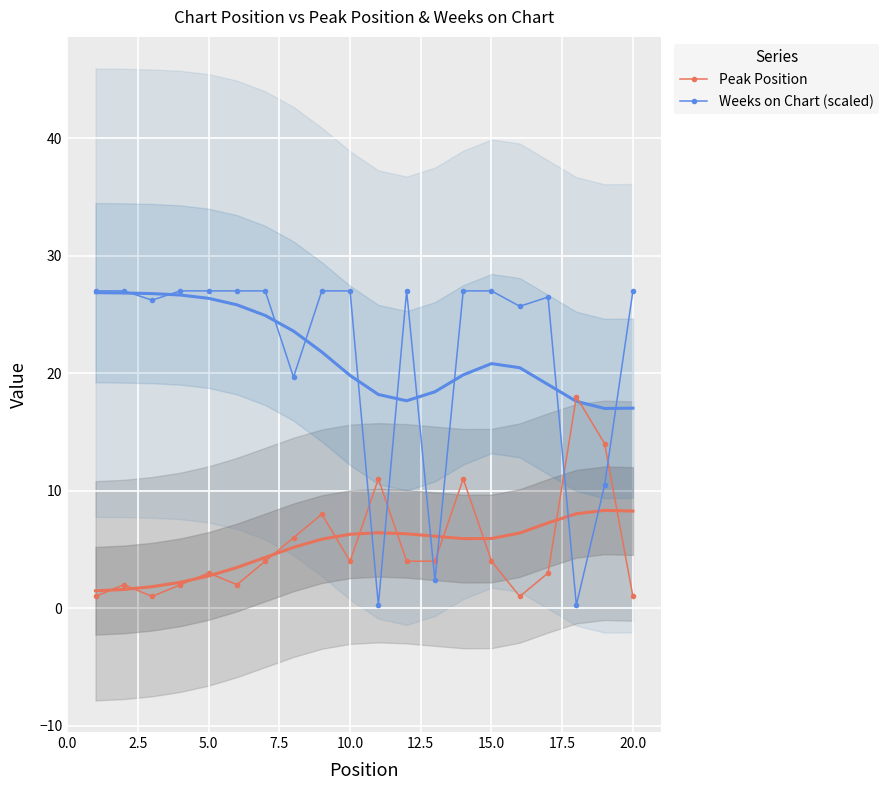

The Weeks on Chart (scaled) series shows 27.0 at 20.0. True or false?

True